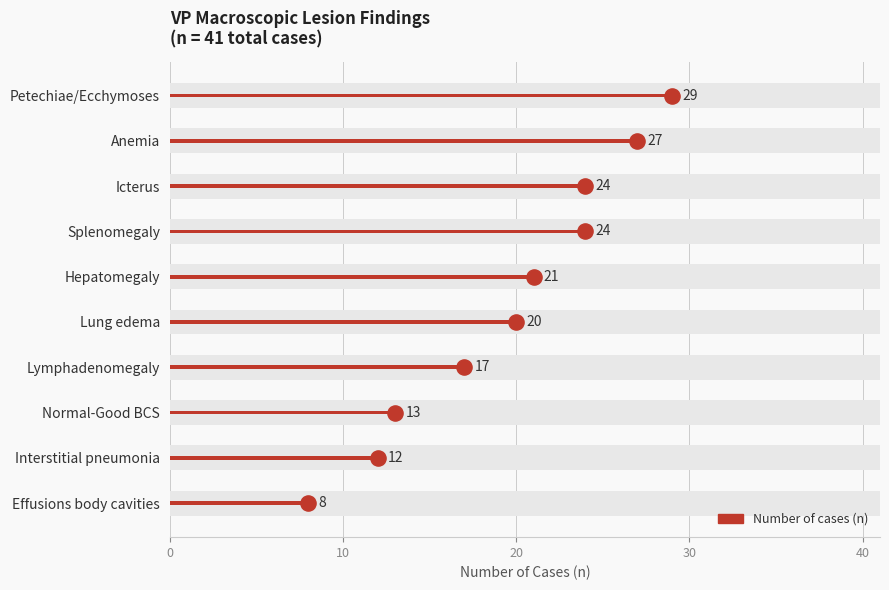

What is the change in value from Icterus to Lung edema?

-4